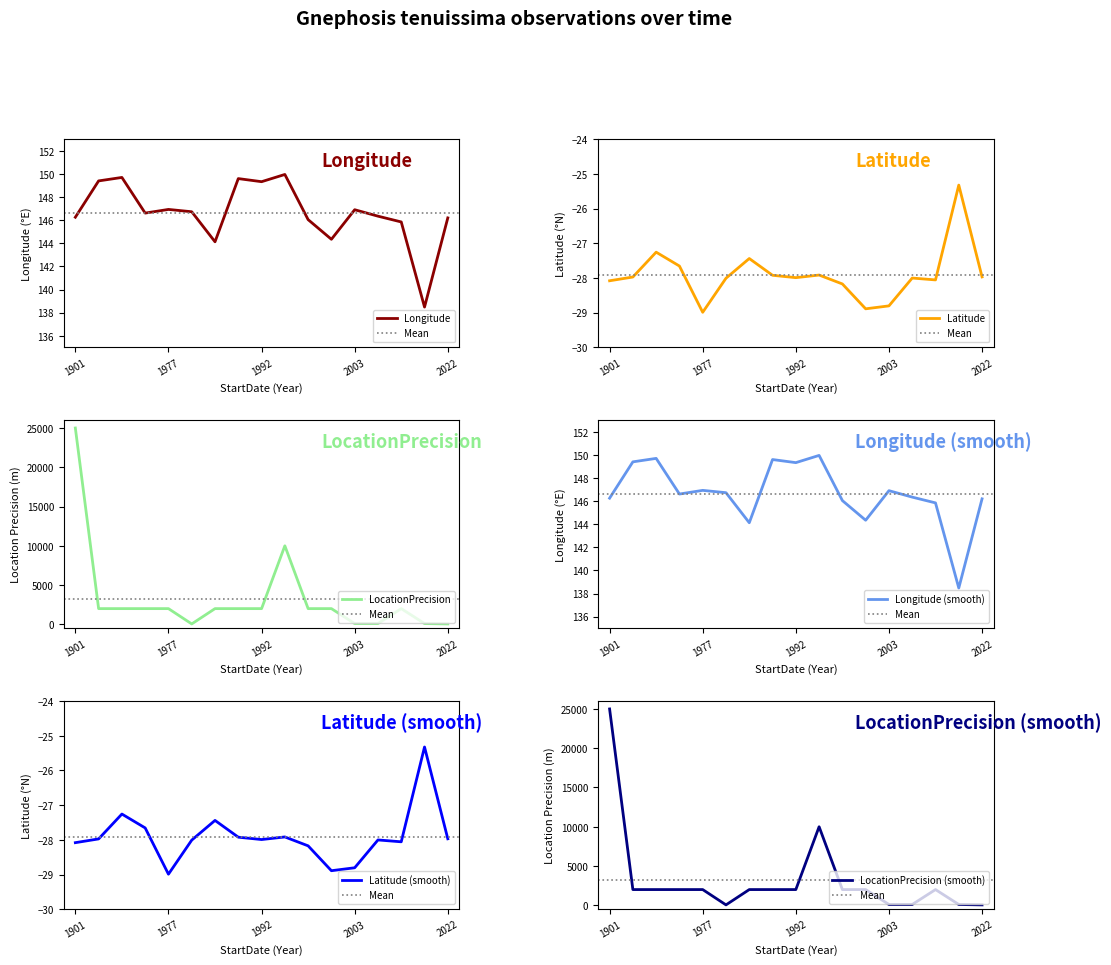

At 1993-11-02, list the series in order from smallest to largest.

Latitude, Longitude, LocationPrecision